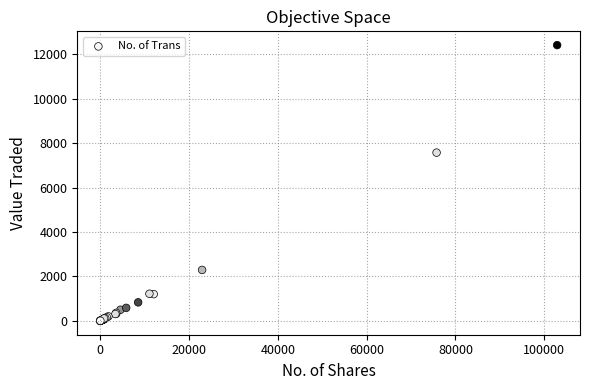

What Y value in the scatter plot is closest to 6206?

7575